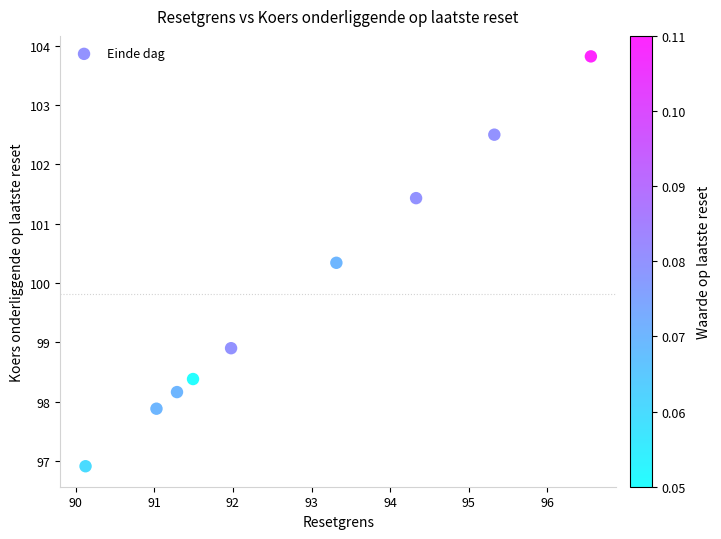

What is the average Y value?

99.8